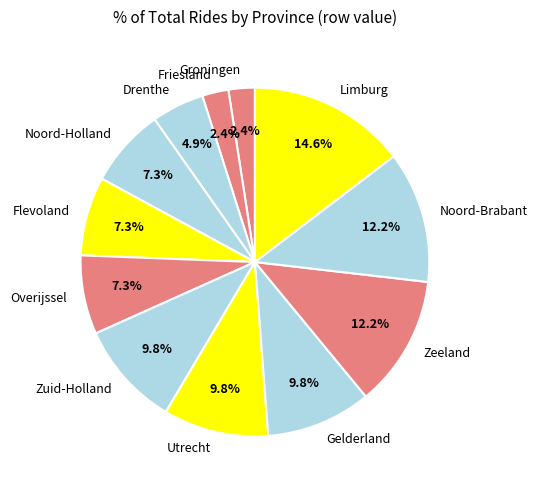

The Zuid-Holland slice represents 10% of the pie. True or false?

True